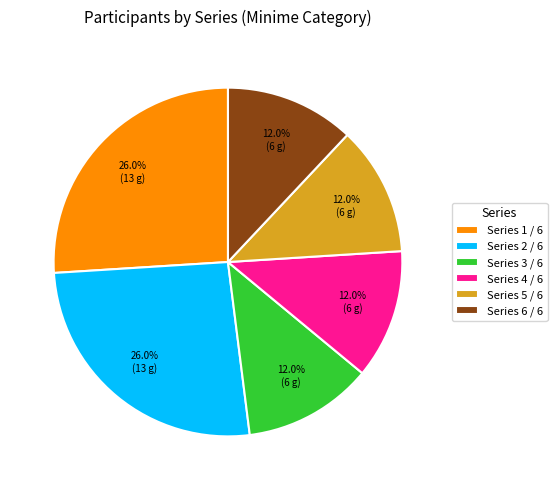

How many slices are in this pie chart?

6